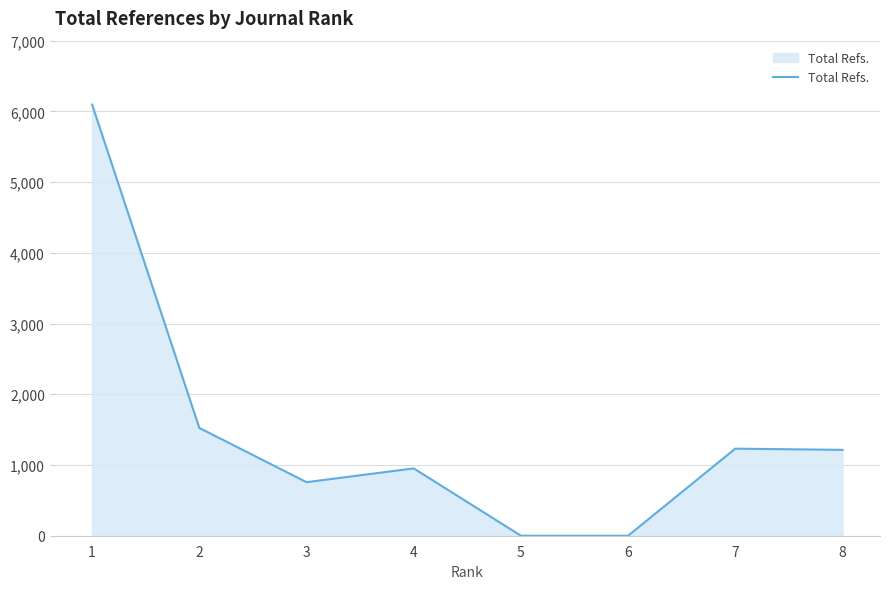

What is the change in value from 4 to 6?

-952